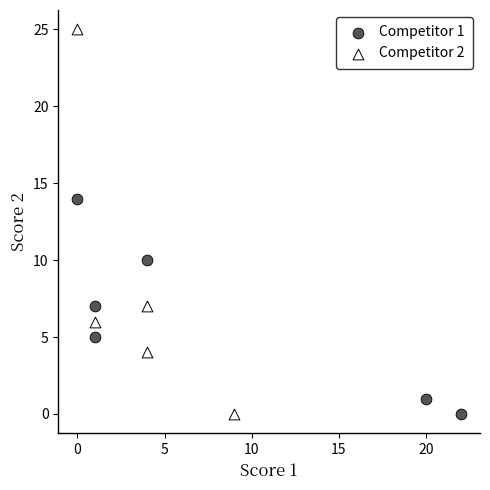

Which series reaches the maximum Y coordinate?

Competitor 2